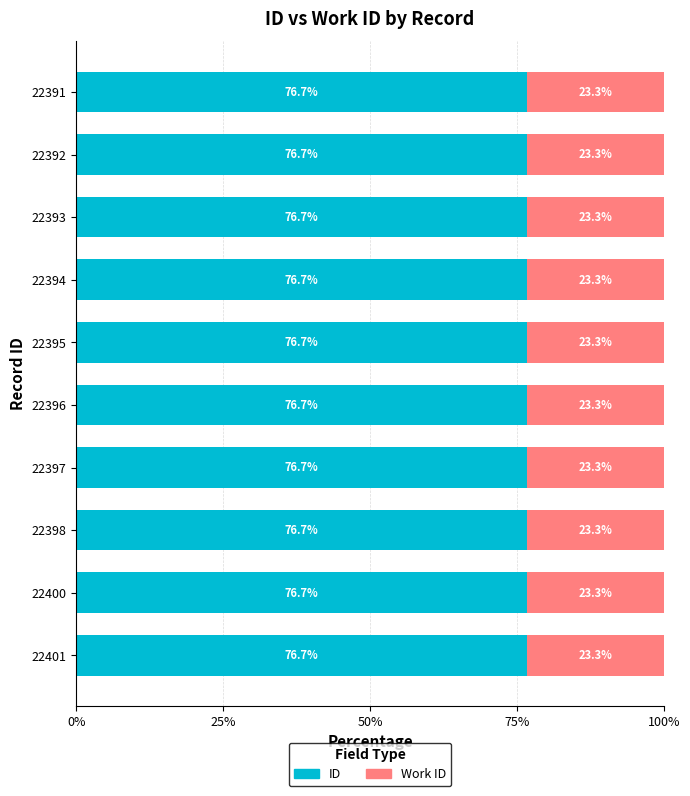

True or false: ID has a value of 51.0 at 22397.

False